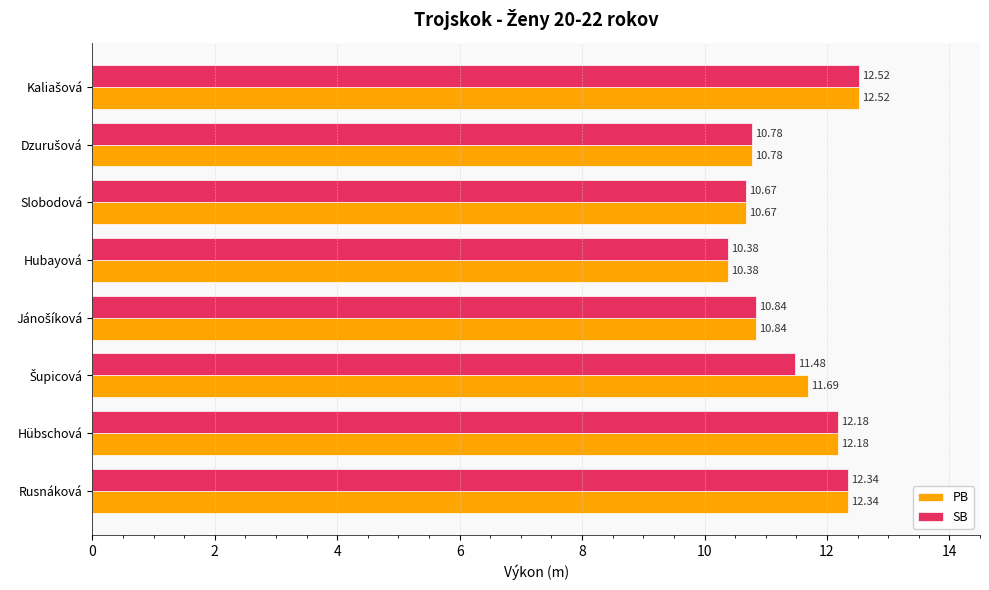

Which series has the largest total across all categories?

PB